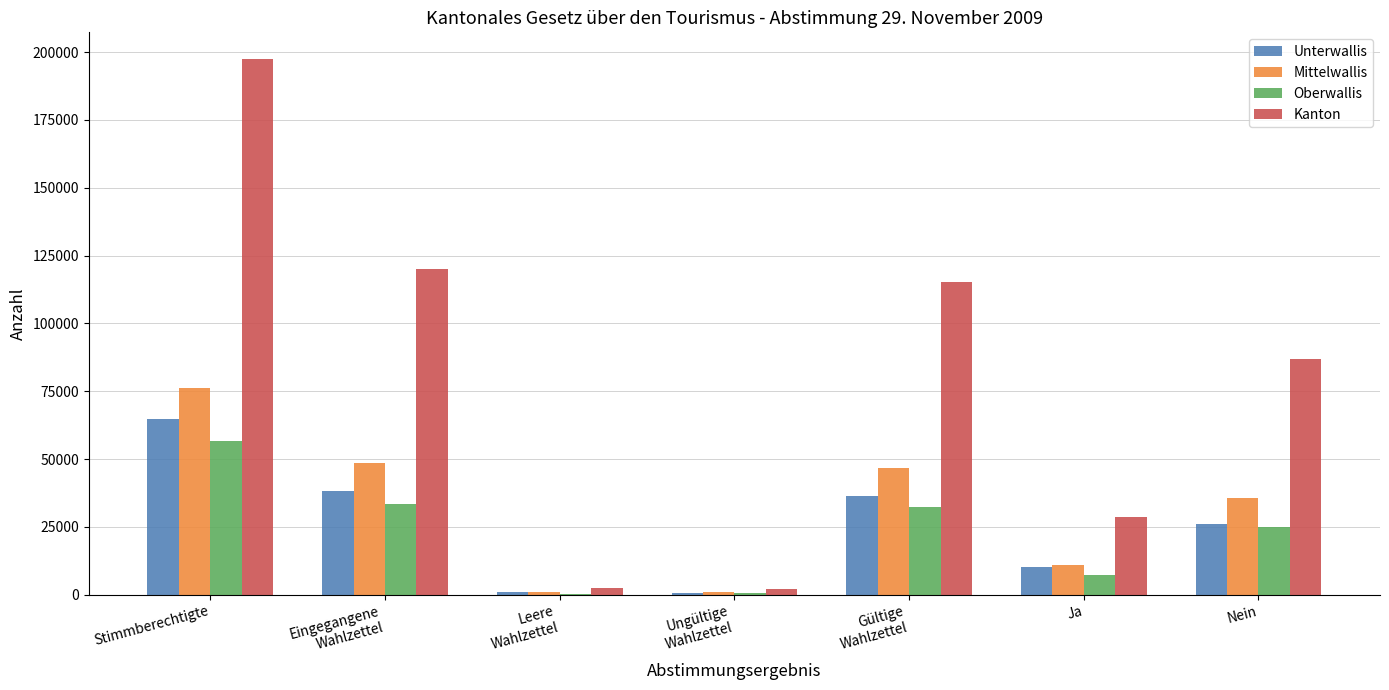

Where is Kanton nearest to the value 99805?

Nein